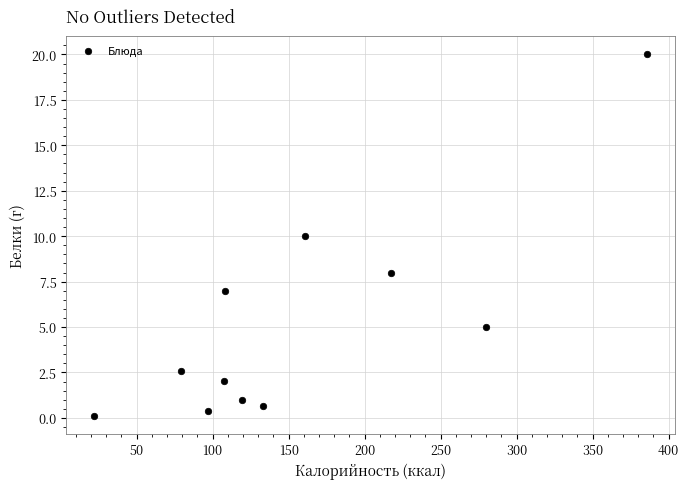

What is the average Y value?

5.2